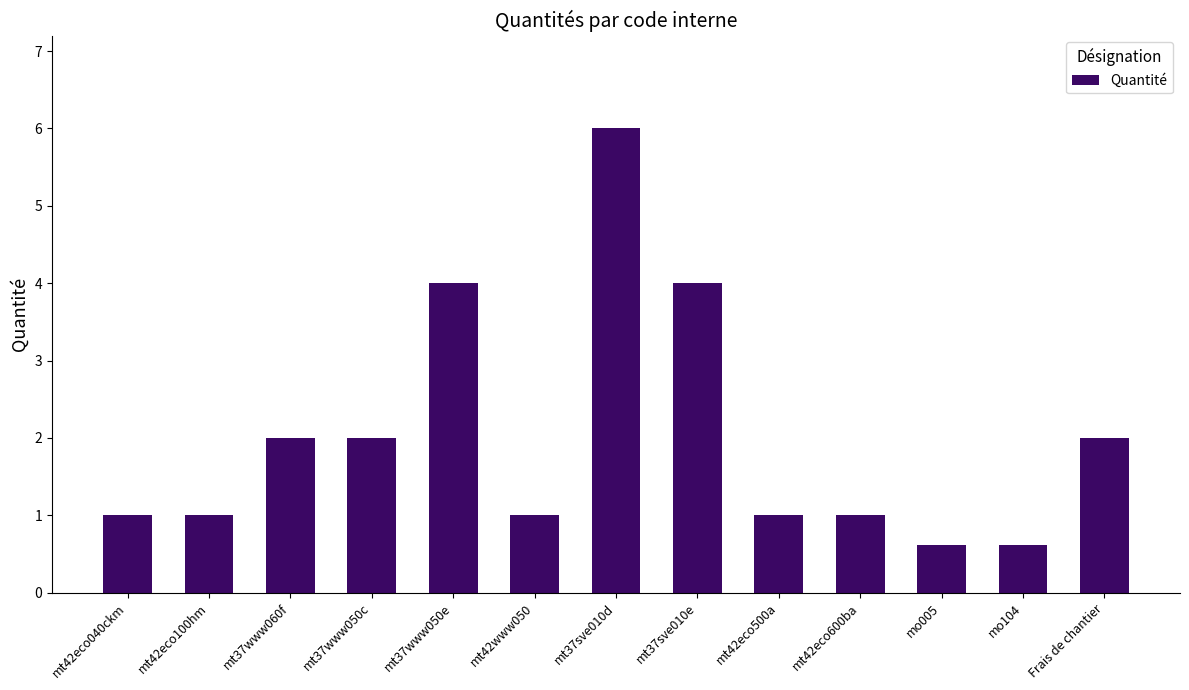

Does the chart contain stacked bars?

No